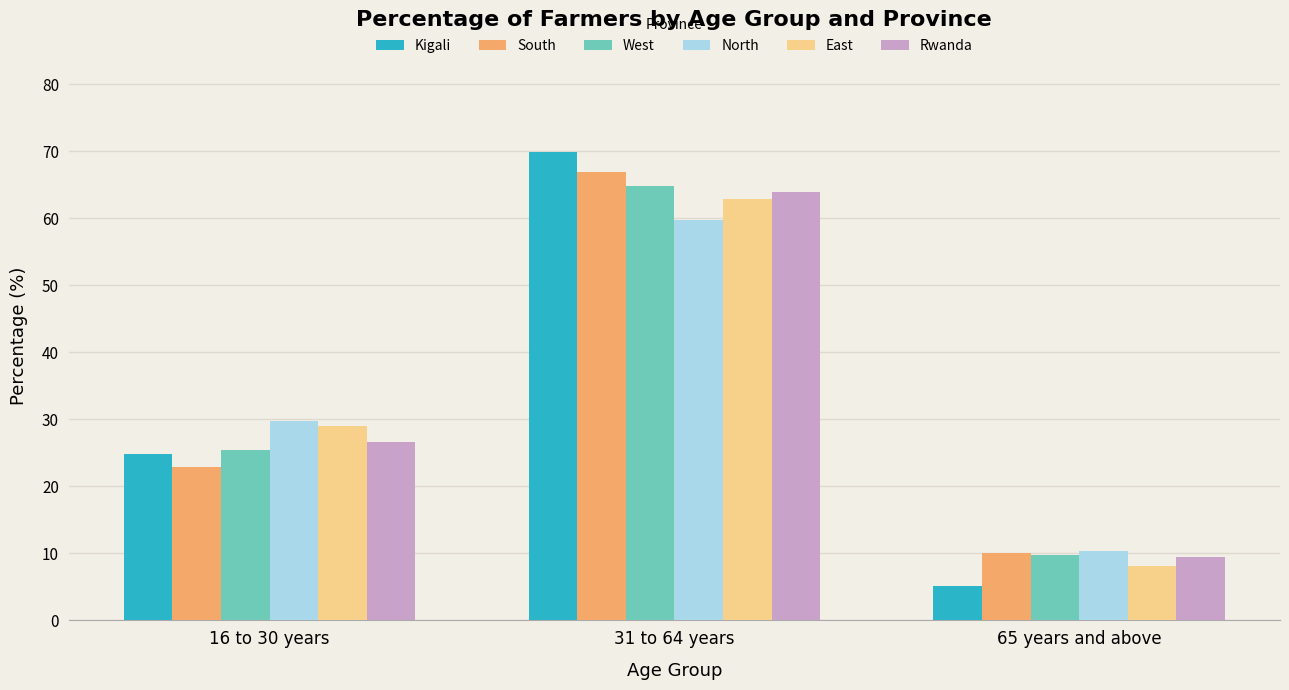

Where does the Rwanda series first go above 26?

16 to 30 years